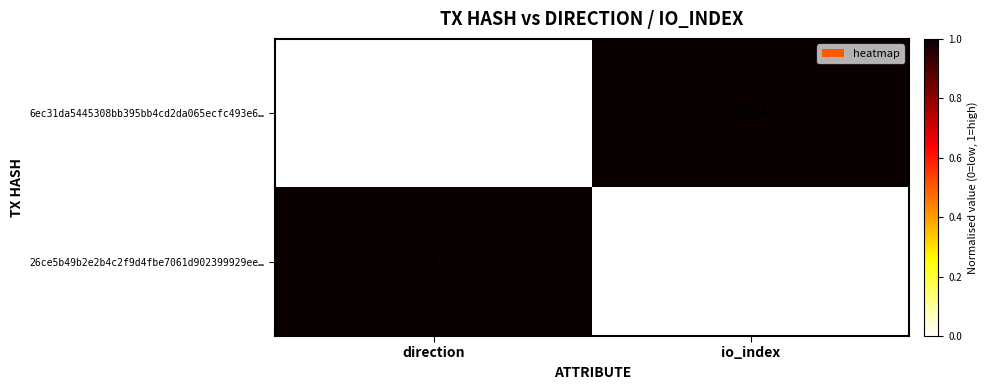

Which series has the largest total across all categories?

6ec31da5445308bb395bb4cd2da065ecfc493e6…